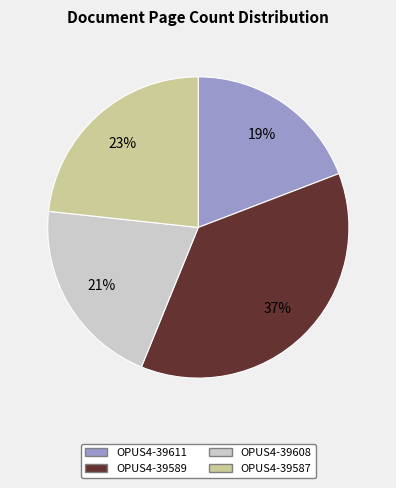

Is there any slice that represents more than half of the pie?

No